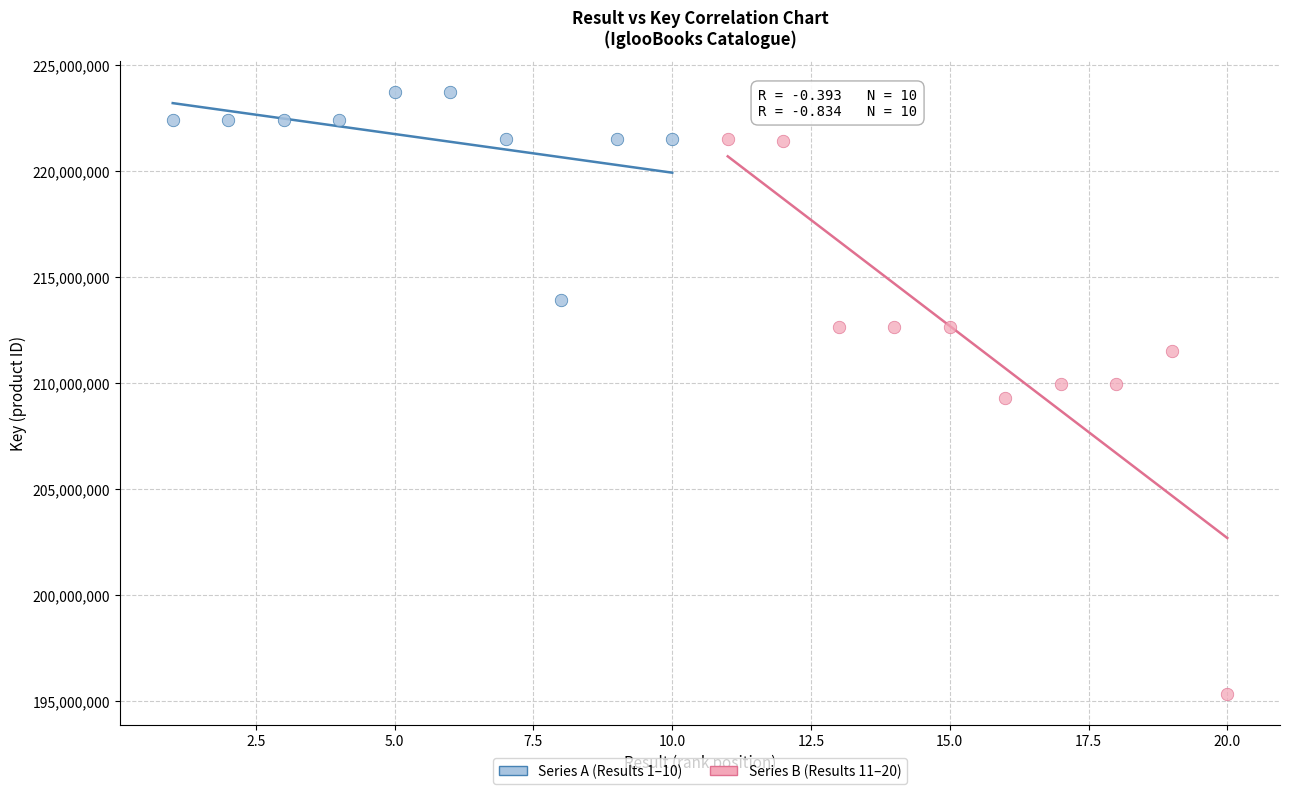

Which series has the widest spread of Y values?

Series B (Results 11–20)